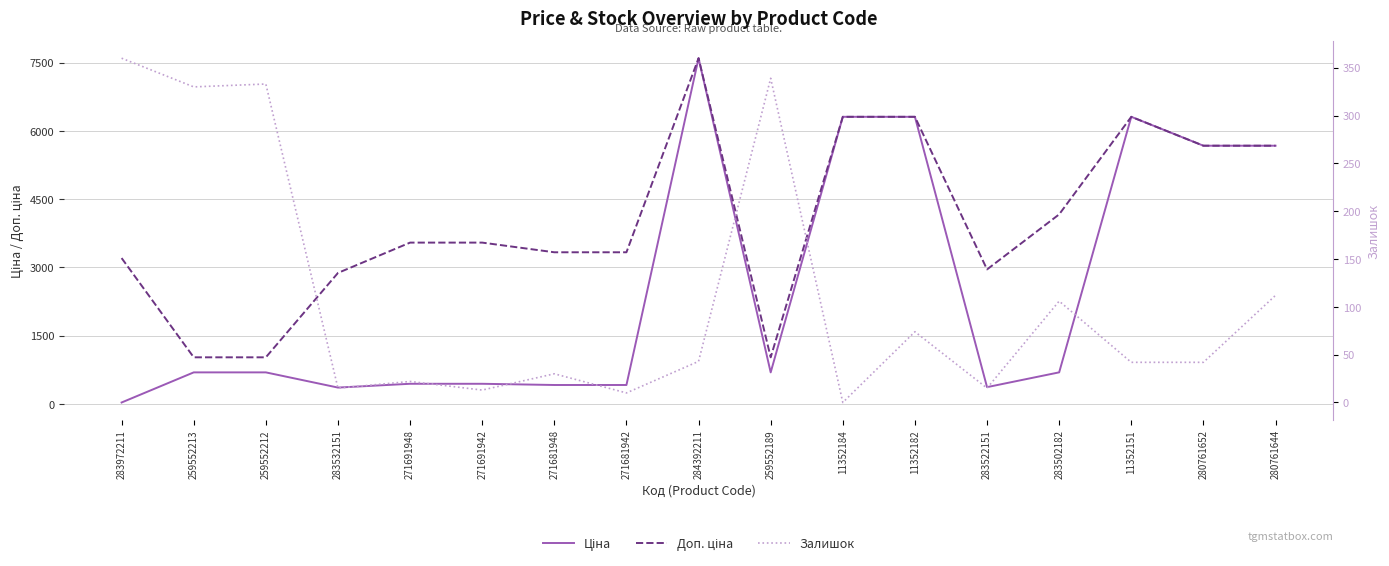

What are all the series names shown in the legend?

Ціна, Доп. ціна, Залишок